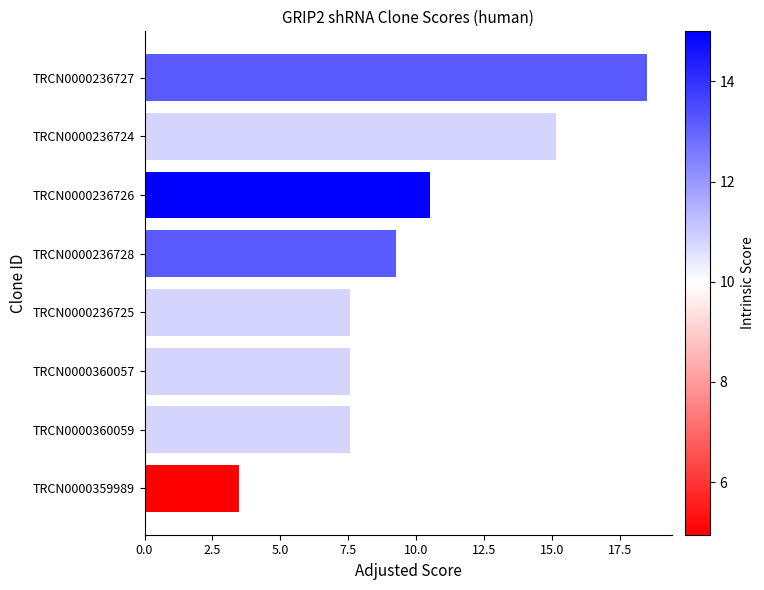

How many values are below 9?

4